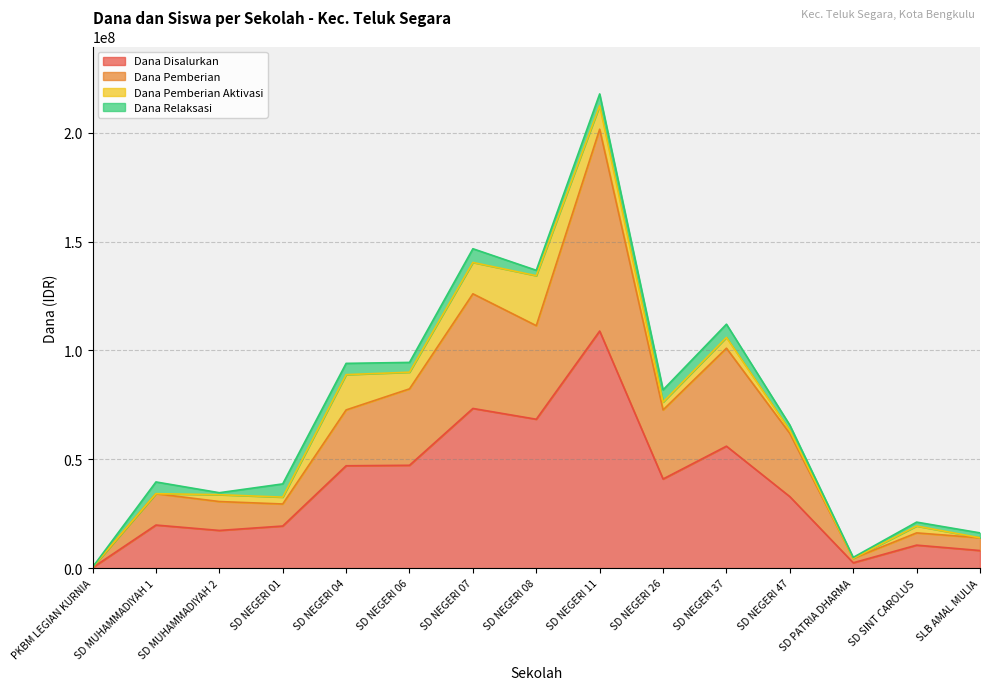

Which category has the highest value in the Dana Disalurkan series?

SD NEGERI 11